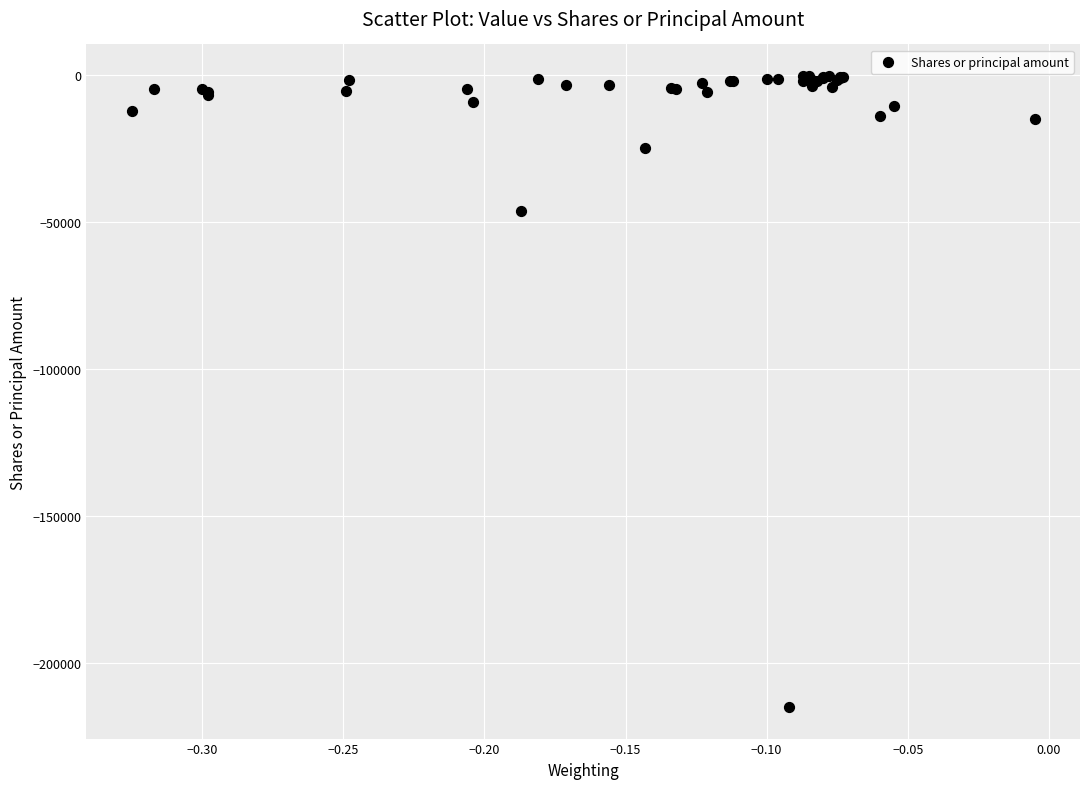

What Y value in the scatter plot is closest to -107677?

-46265